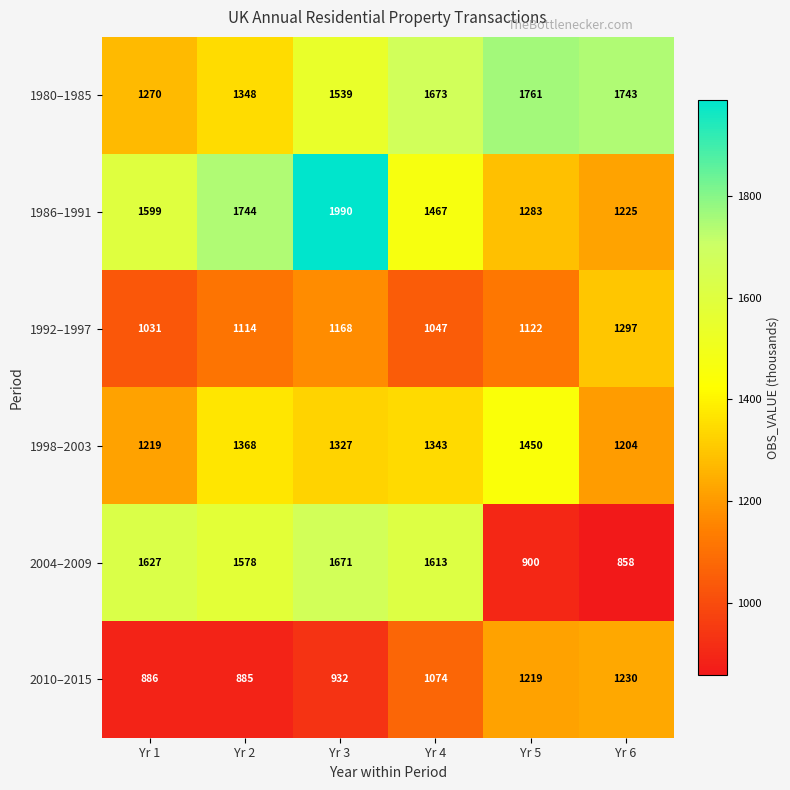

What is the maximum value shown in the chart?

1990